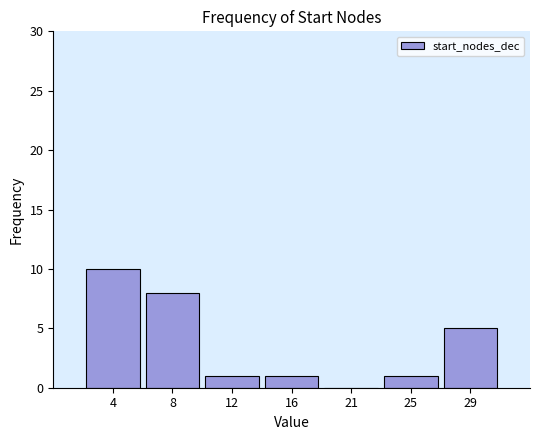

Reading left to right, extract all data points from this chart.

4=10	8=8	12=1	16=1	21=0	25=1	29=5